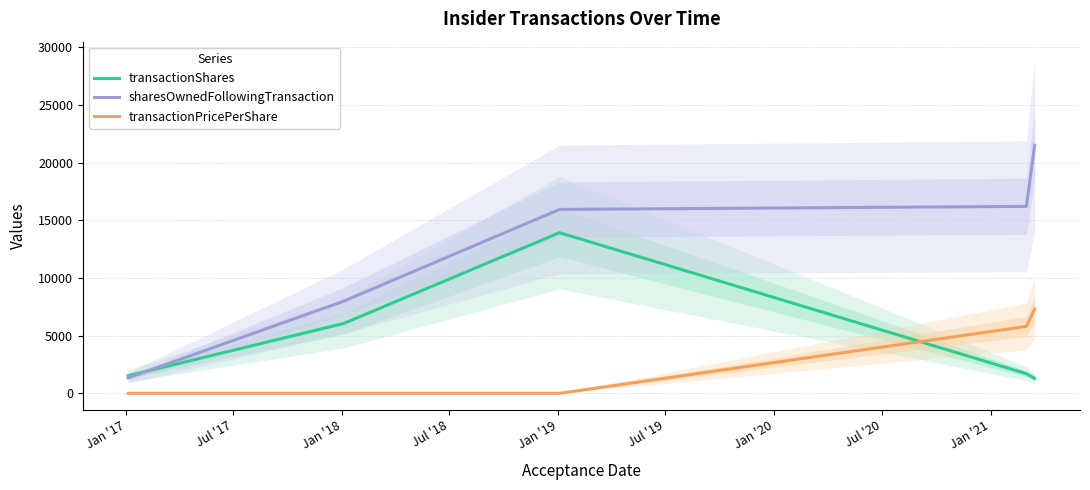

After their last crossing, which series has the higher values: transactionPricePerShare or transactionShares?

transactionPricePerShare